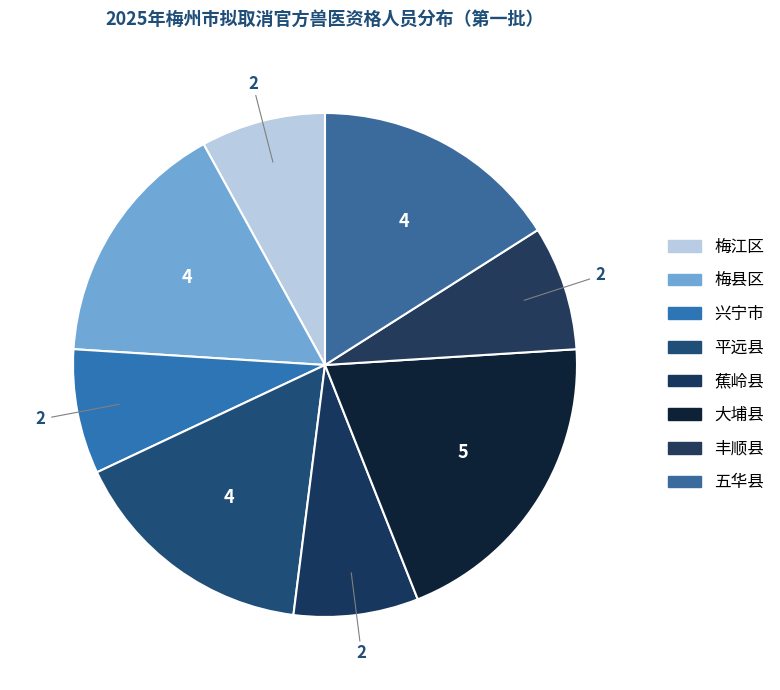

How many segments does this pie chart have?

8